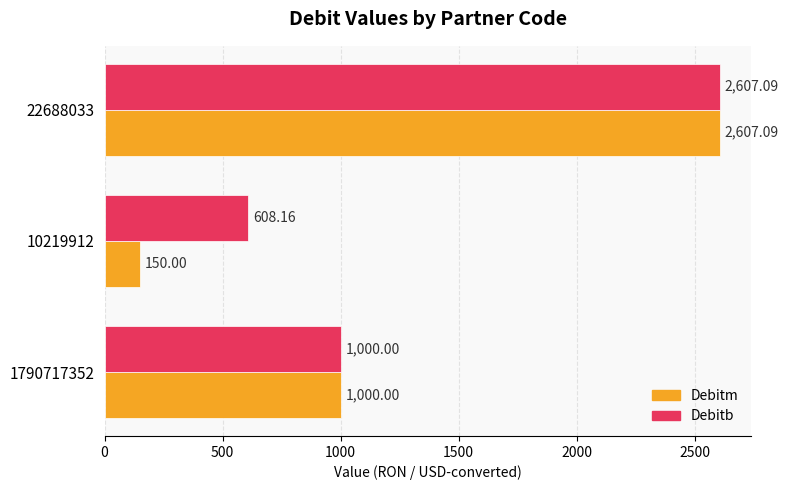

Is the value of Debitm at 10219912 greater than the value of Debitb at 10219912?

No